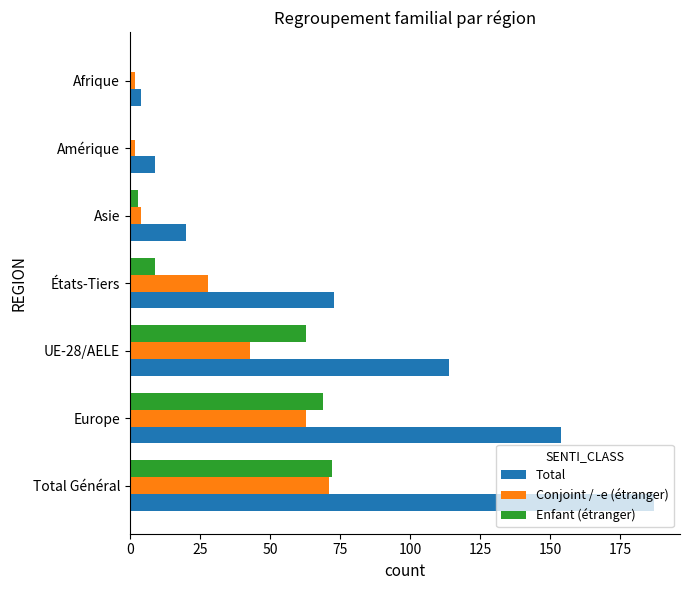

True or false: Total has a value of 9 at Amérique.

True